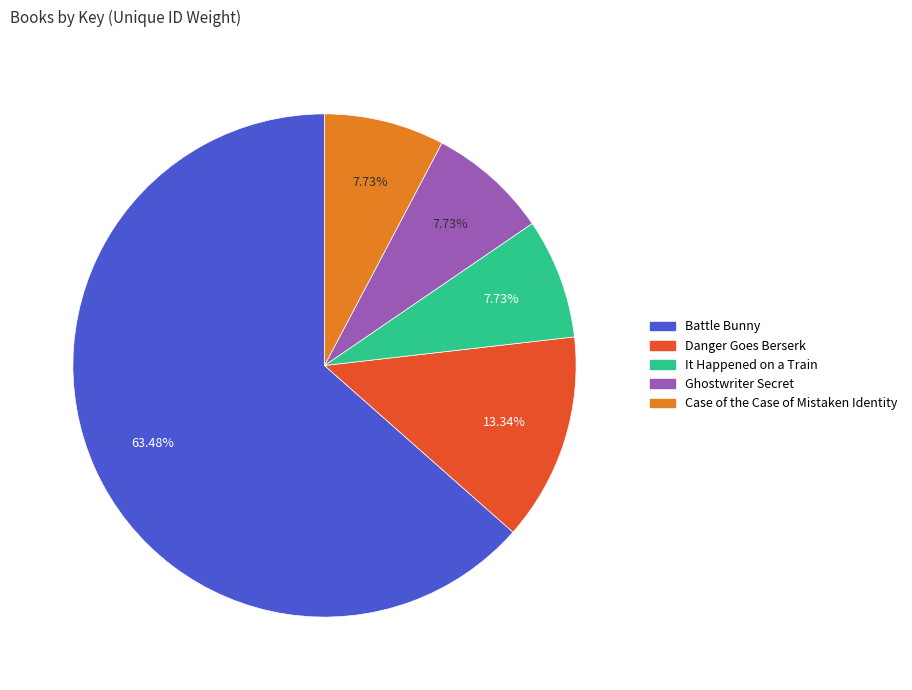

What is the largest slice in the pie chart?

Battle Bunny